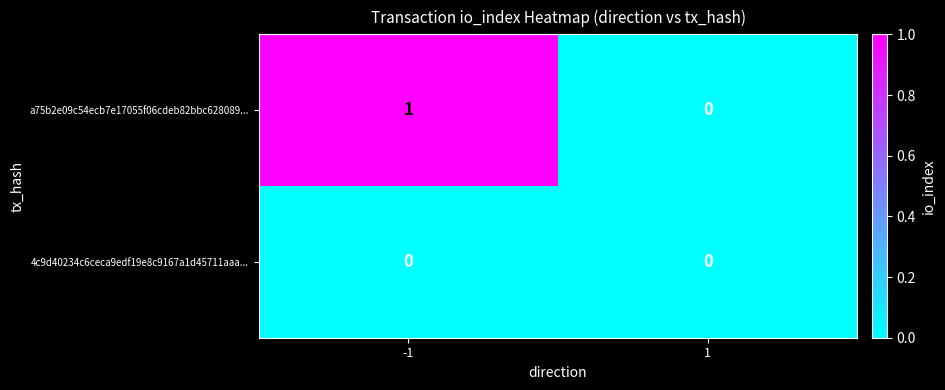

Which series has the widest spread of values?

a75b2e09c54ecb7e17055f06cdeb82bbc628089...